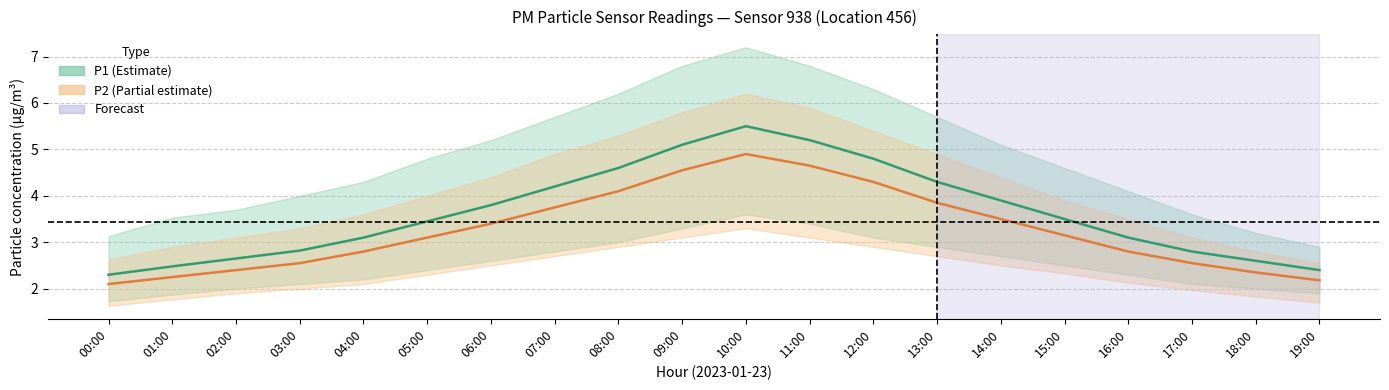

What is the sum of the P1 values at 01:00 and 12:00?

7.3